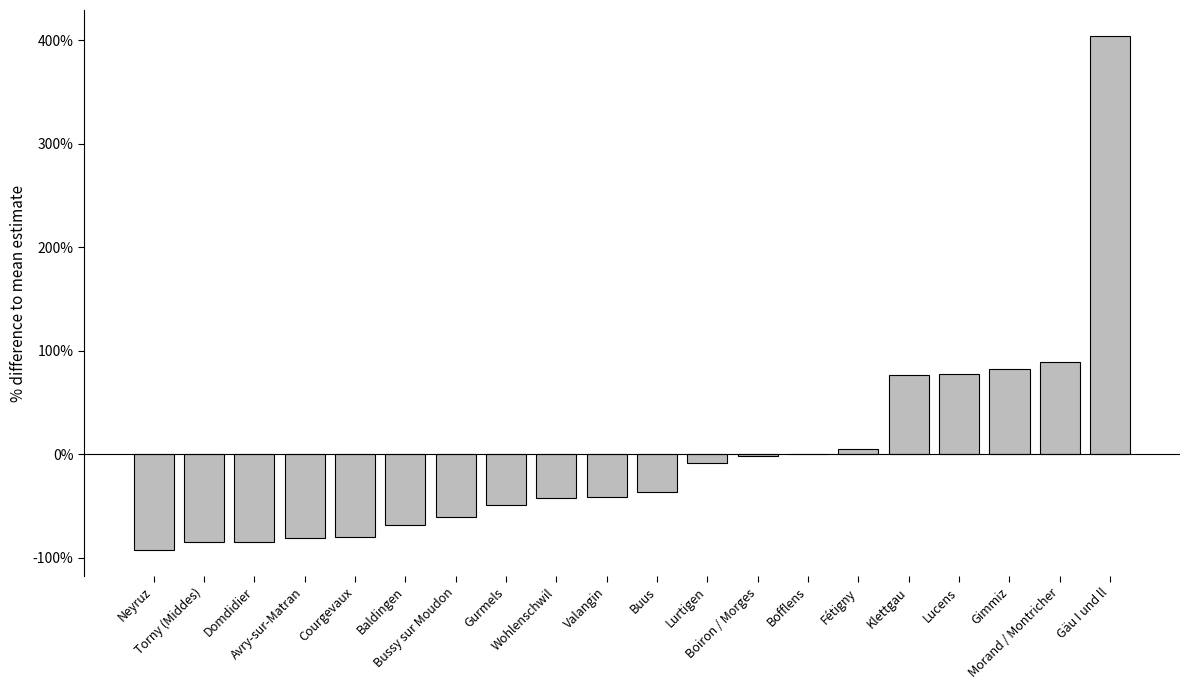

Are the bars horizontal?

No